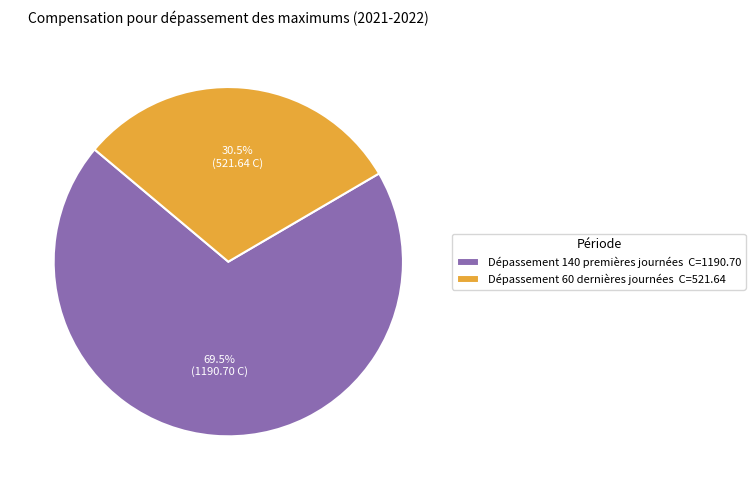

How many segments does this pie chart have?

2